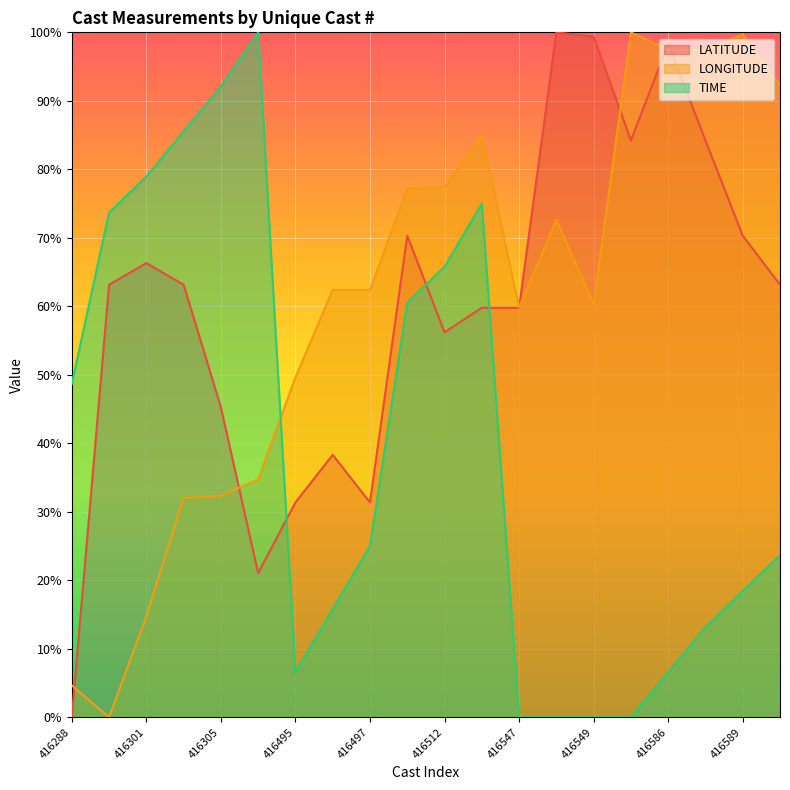

What is the difference between the LATITUDE values at 416288 and 416303?

0.6